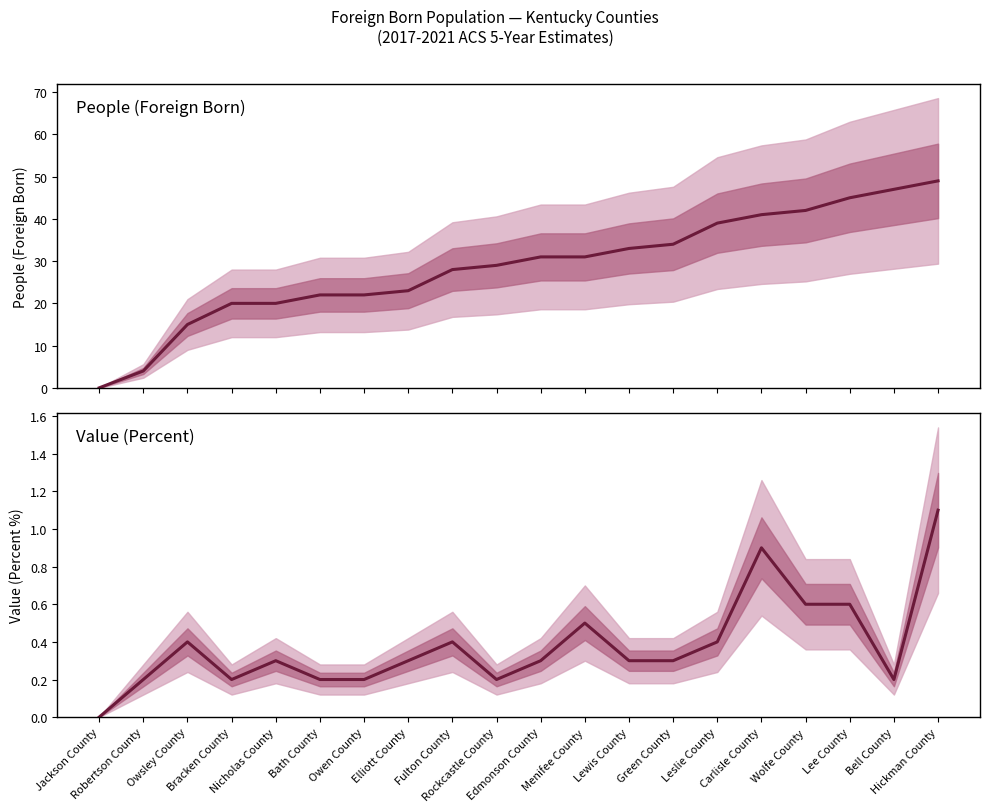

How many series are shown in this chart?

2